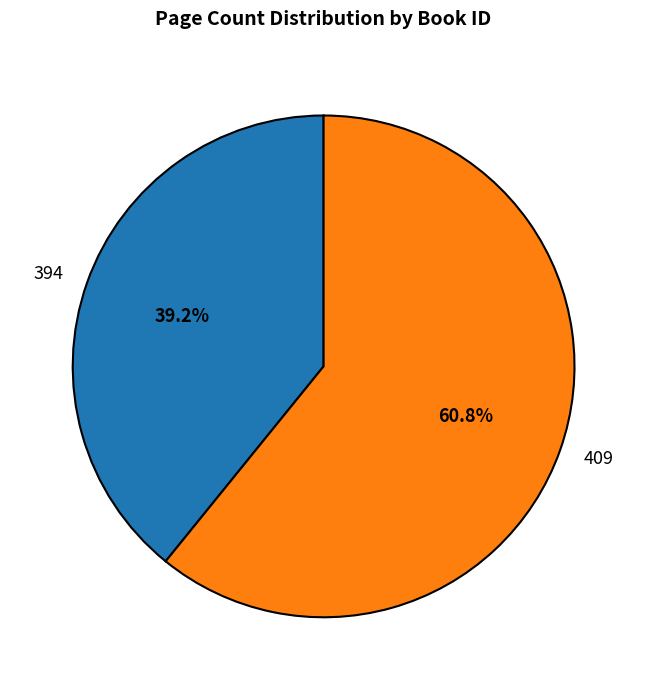

Which slice is the largest?

409